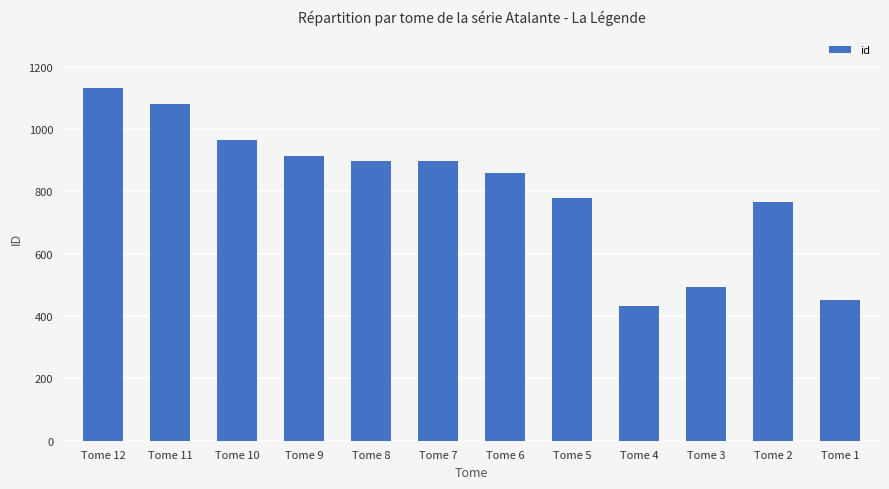

How many data points does each series have?

12